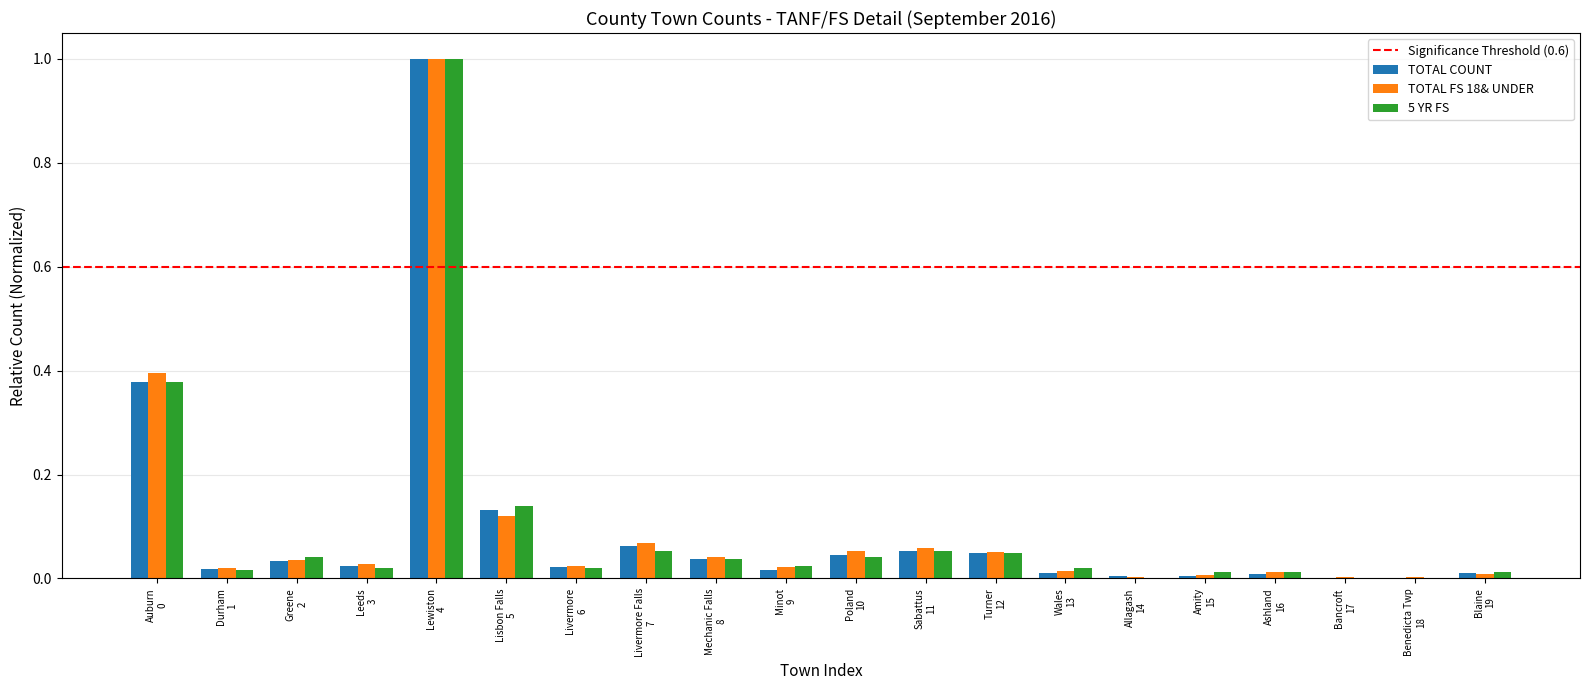

How many groups of bars are there?

20